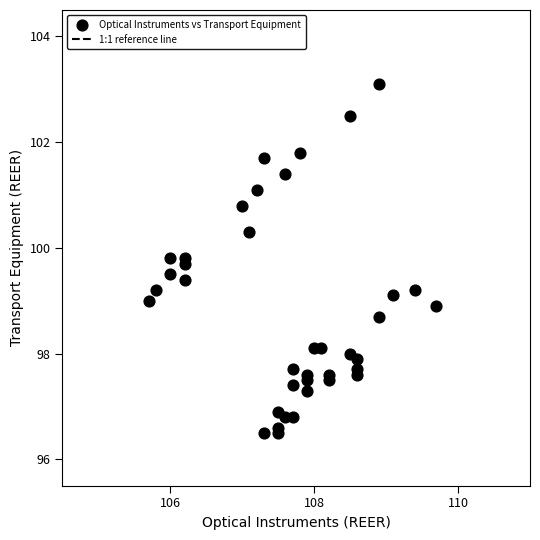

What is the range of Y values (max minus min)?

6.6